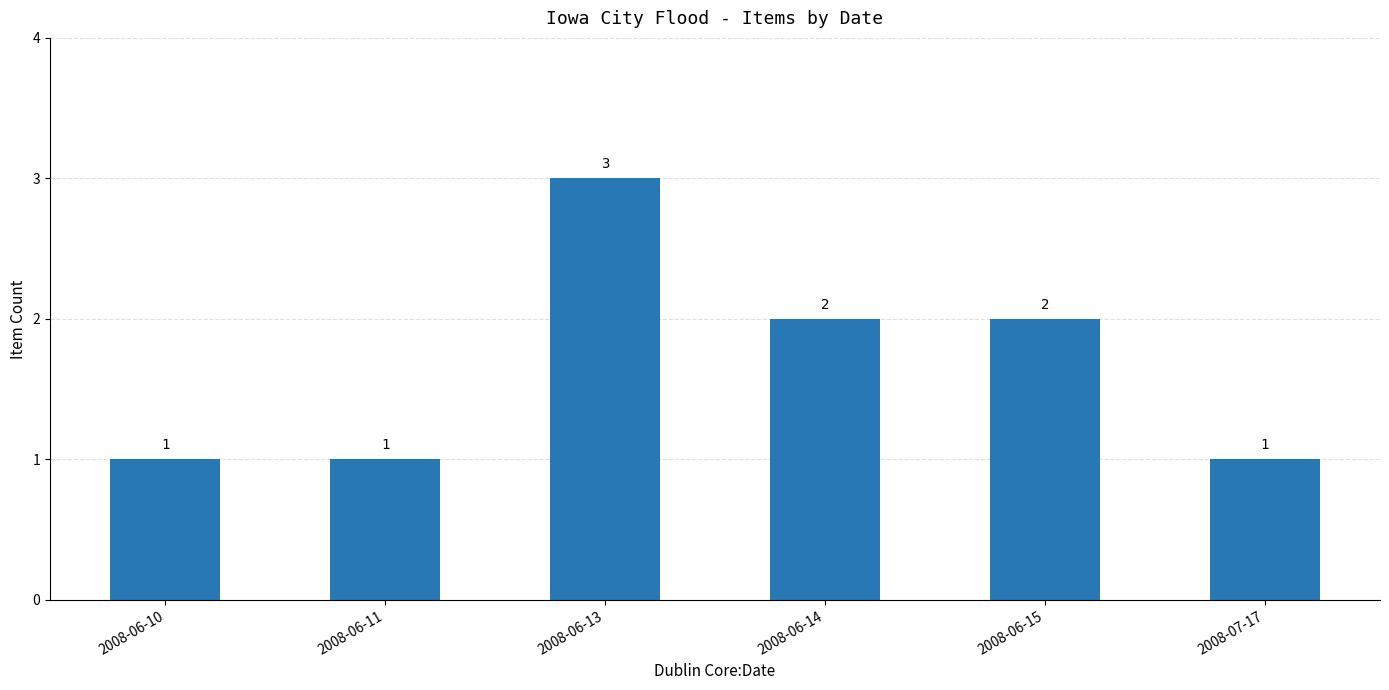

What is the sum of all values?

10